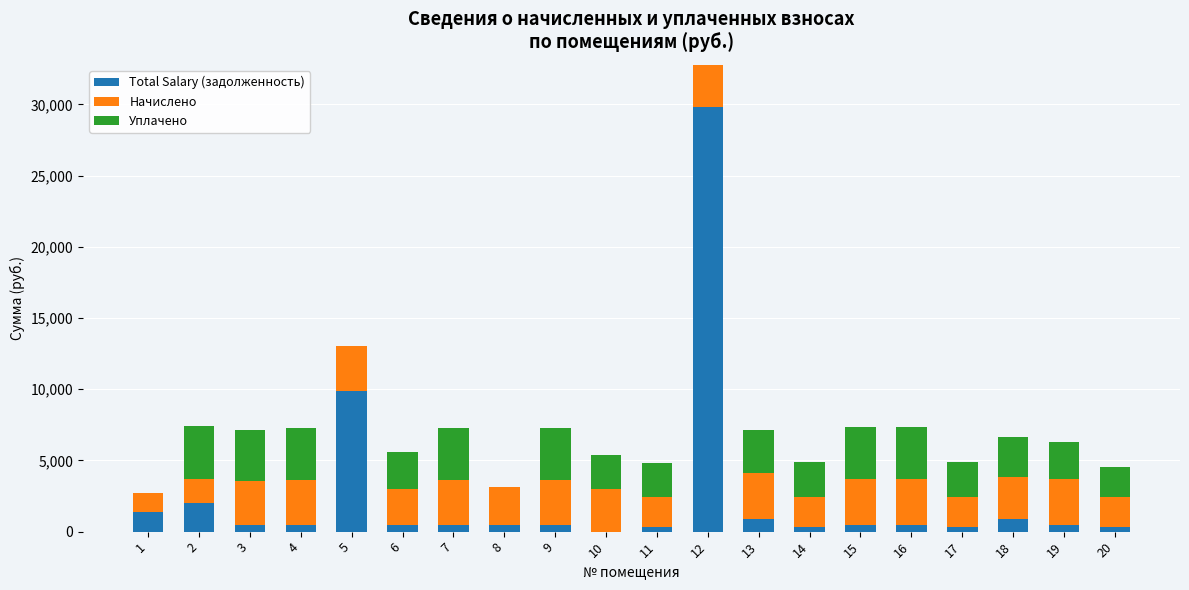

At which category is the sum across all series the highest?

12